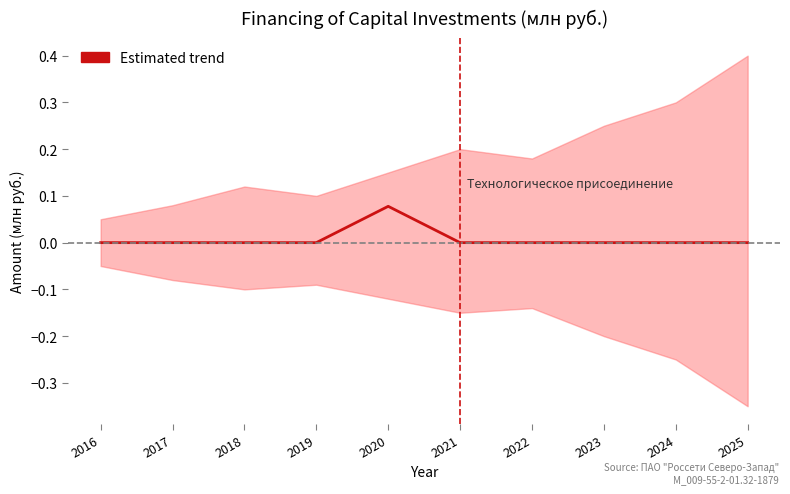

Reading left to right, what are all the values shown in this chart?

2016=0.0	2017=0.0	2018=0.0	2019=0.0	2020=0.1	2021=0.0	2022=0.0	2023=0.0	2024=0.0	2025=0.0